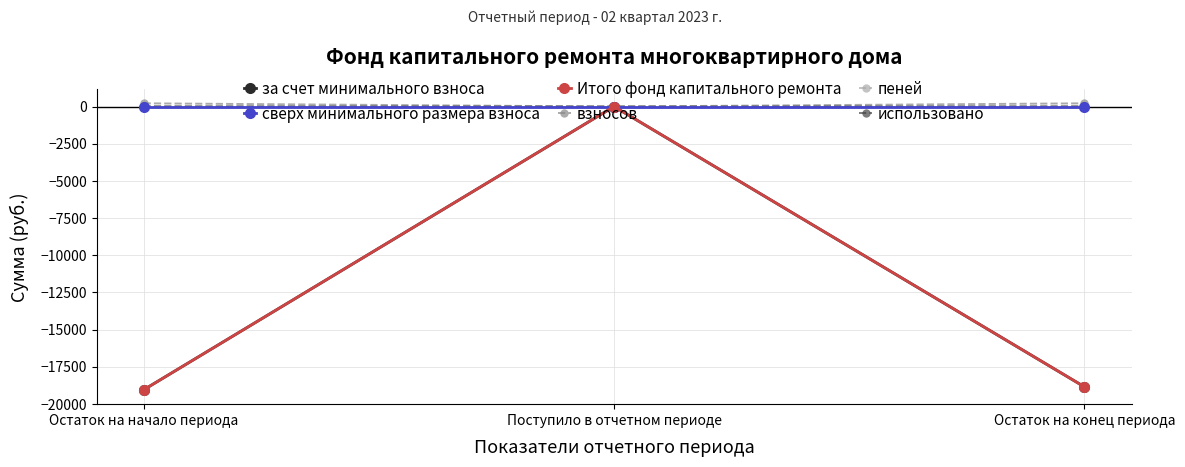

Is it true that Итого фонд капитального ремонта equals 12269.0 at Поступило в отчетном периоде?

False